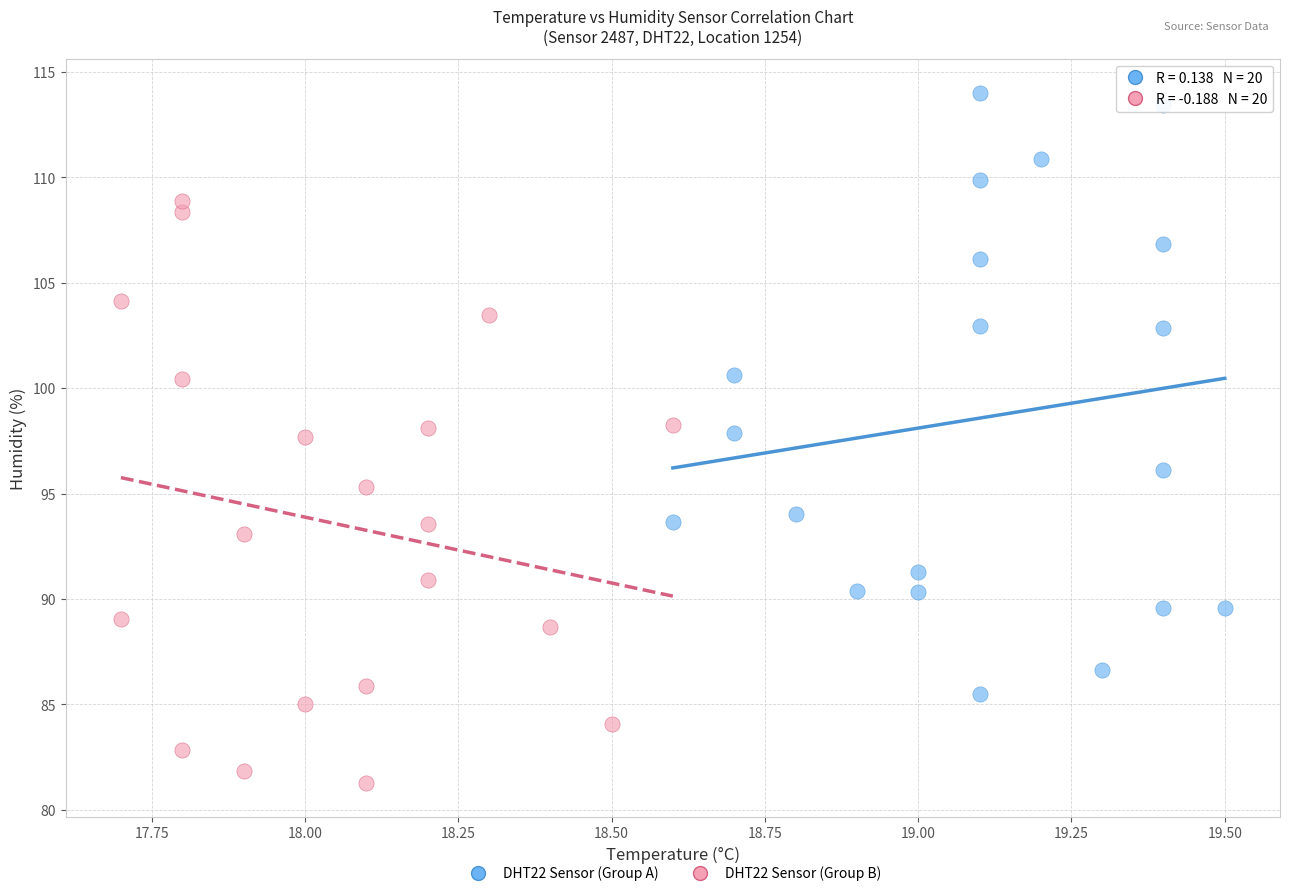

Which series reaches the maximum Y coordinate?

DHT22 Sensor (Group A)